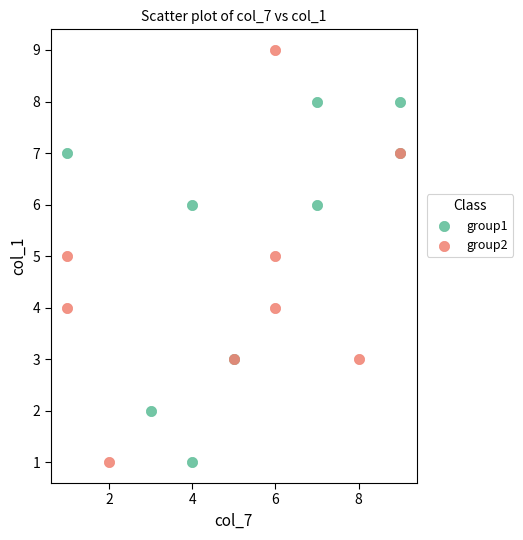

Which series has the widest spread of Y values?

group2